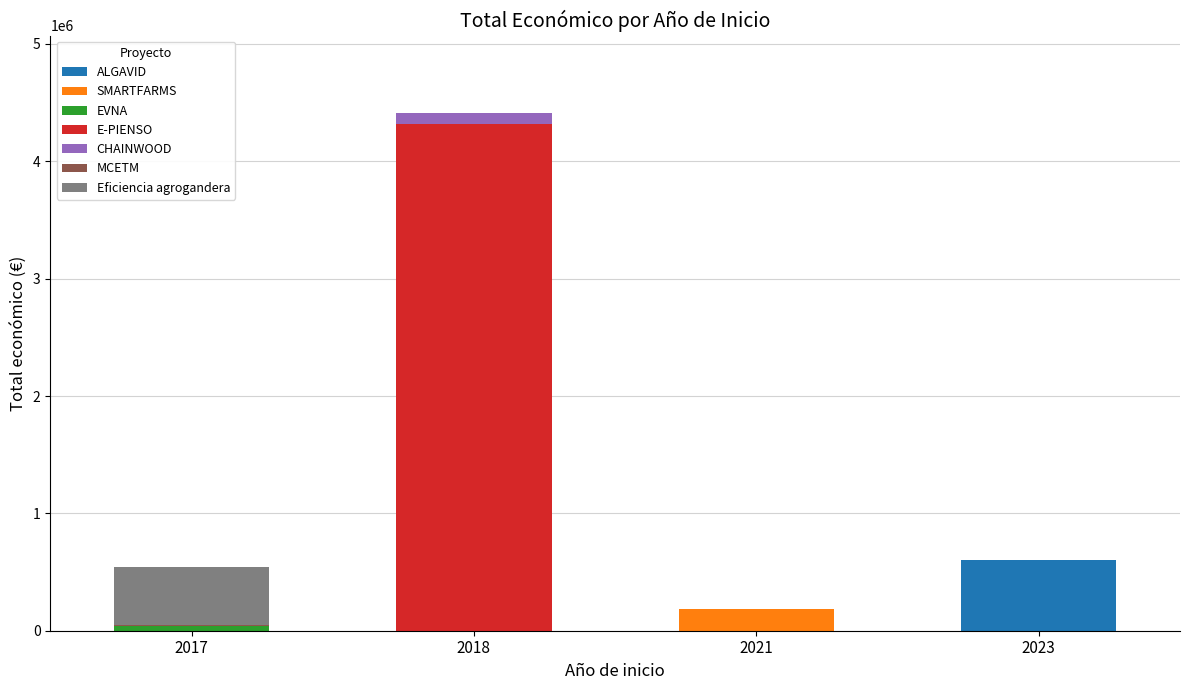

At which category is the sum across all series the highest?

2018